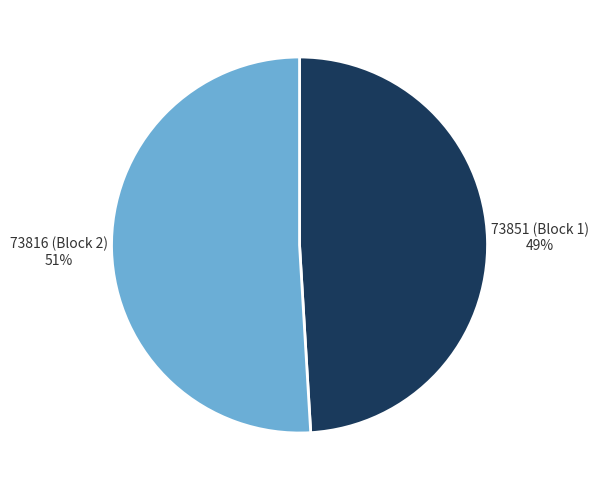

Is it true that 73816 (Block 2) is 64% of the pie?

False